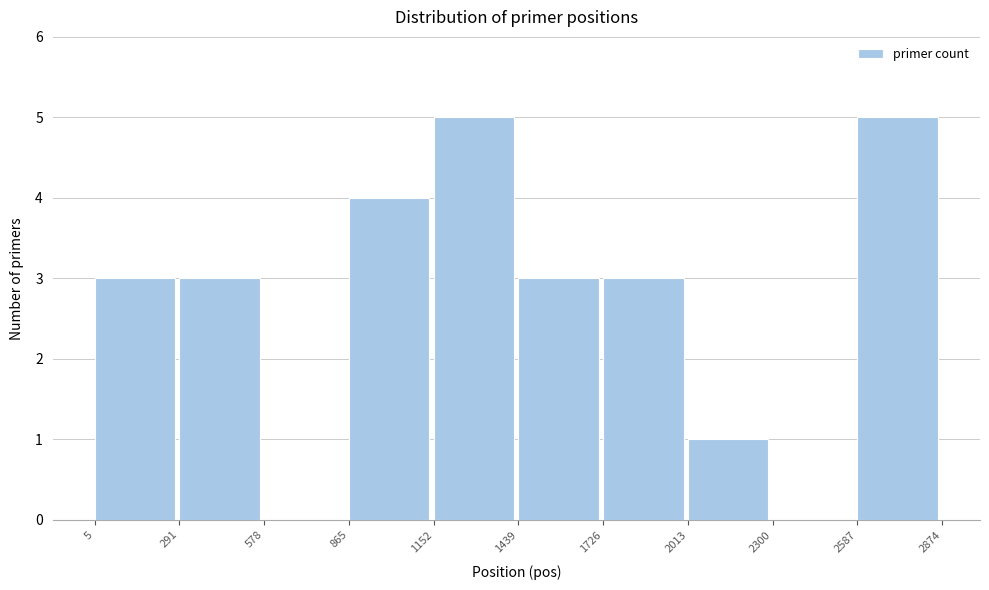

Reading left to right, transcribe this chart: for each bar, give the range it covers on the x-axis and its height. The values are not printed on the chart, so give them approximately, as read against the axis.

5 to 291: 3
291 to 578: 3
578 to 865: 0
865 to 1152: 4
1152 to 1439: 5
1439 to 1726: 3
1726 to 2013: 3
2013 to 2300: 1
2300 to 2587: 0
2587 to 2874: 5